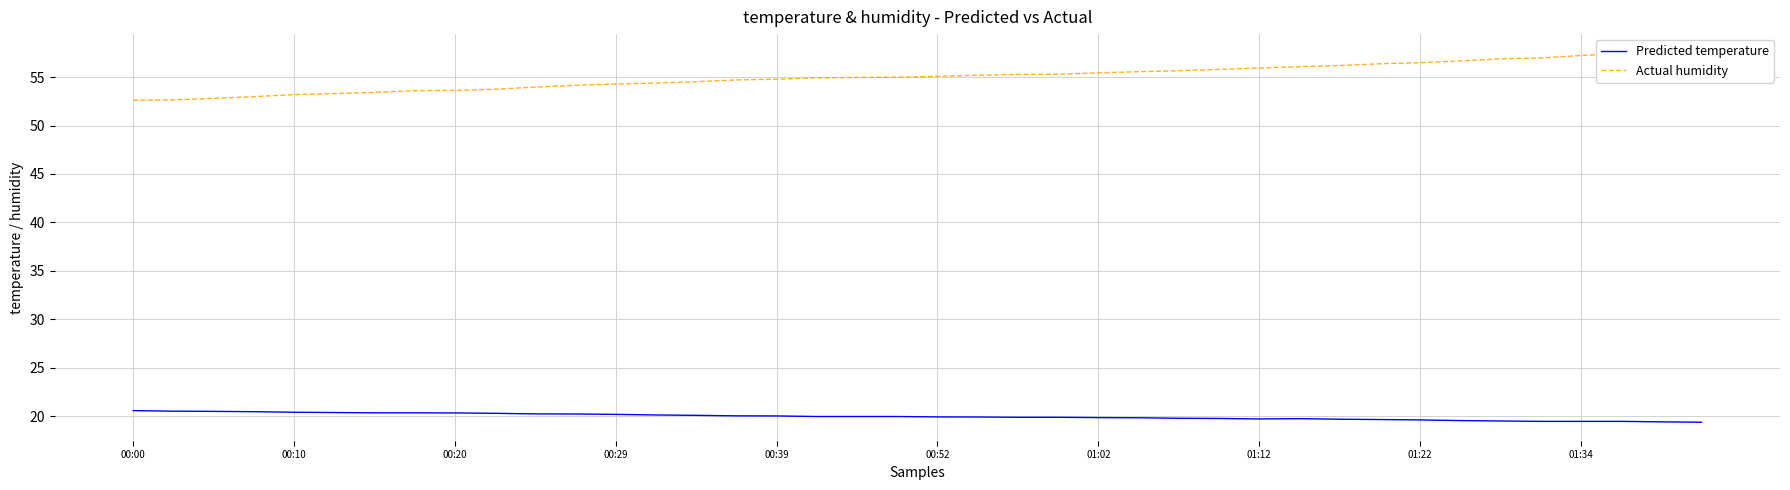

Is it true that Predicted temperature equals 30.3 at 00:29?

False